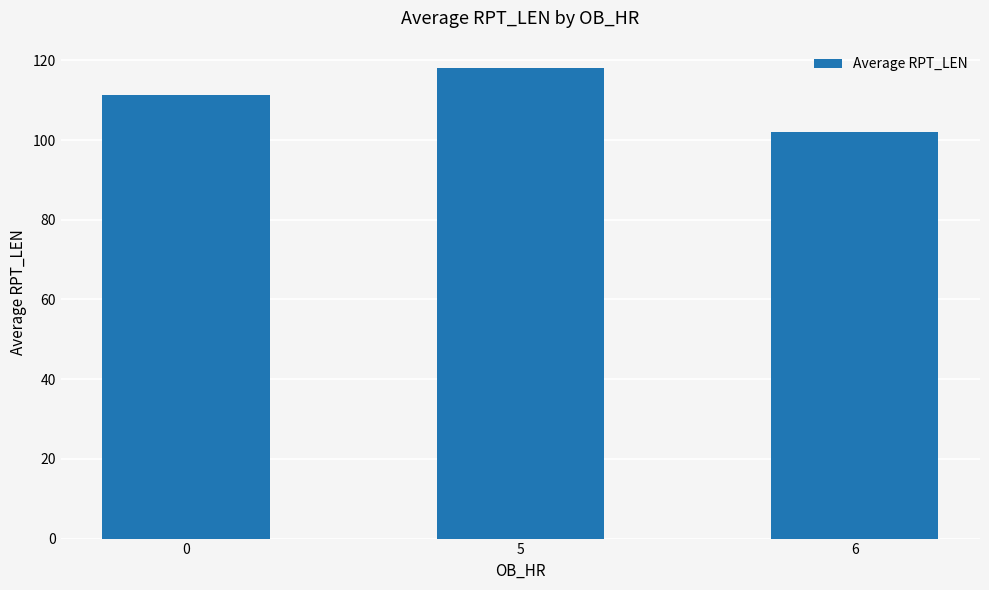

What is the maximum value shown in the chart?

118.0